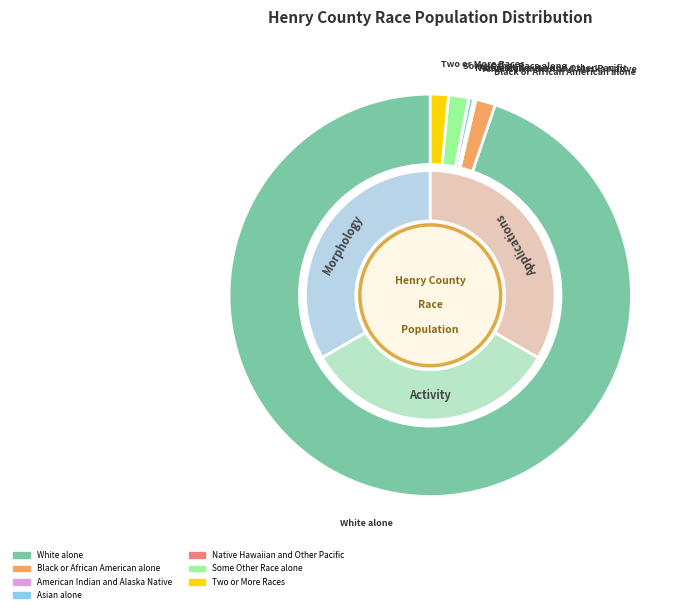

Which slice is the smallest?

Native Hawaiian and Other Pacific